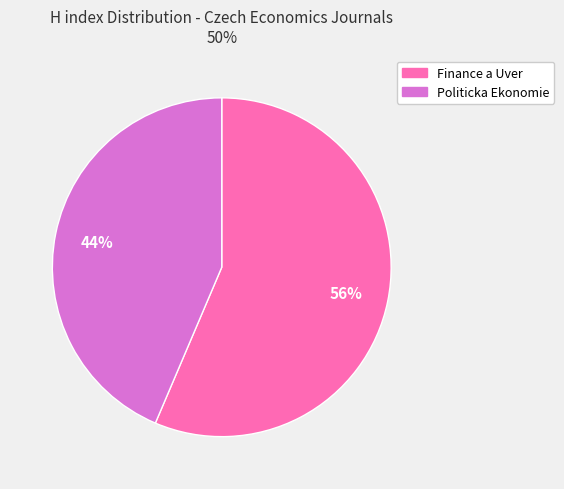

Is there a majority slice in this chart?

Yes